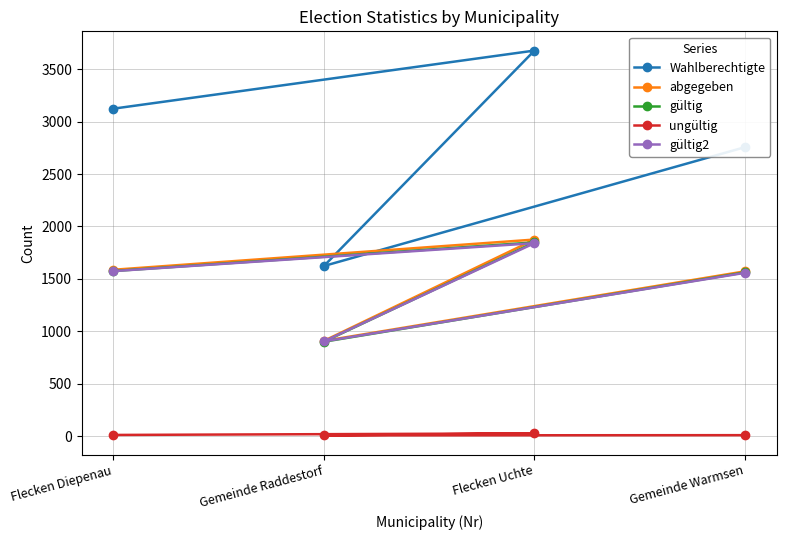

True or false: abgegeben has more than 1 points higher than both neighbors.

False